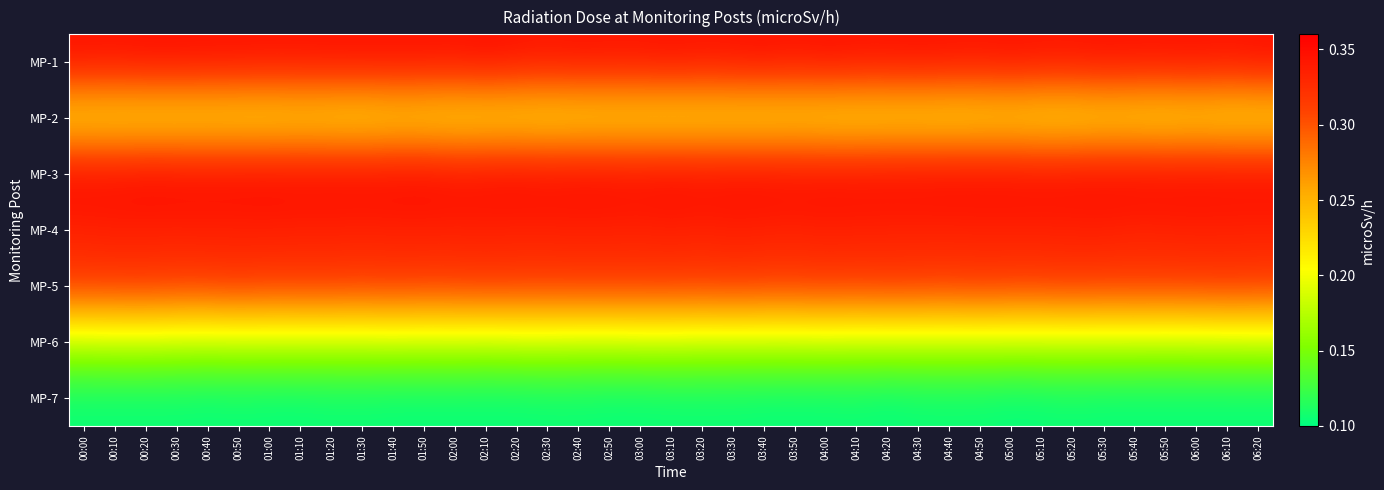

Reading left to right, extract all data points from this chart.

MP-1: 00:00=0.3	00:10=0.3	00:20=0.3	00:30=0.3	00:40=0.3	00:50=0.3	01:00=0.3	01:10=0.3	01:20=0.3	01:30=0.3	01:40=0.3	01:50=0.3	02:00=0.3	02:10=0.3	02:20=0.3	02:30=0.3	02:40=0.3	02:50=0.3	03:00=0.3	03:10=0.3	03:20=0.3	03:30=0.3	03:40=0.3	03:50=0.3	04:00=0.3	04:10=0.3	04:20=0.3	04:30=0.3	04:40=0.3	04:50=0.3	05:00=0.3	05:10=0.3	05:20=0.3	05:30=0.3	05:40=0.3	05:50=0.3	06:00=0.3	06:10=0.3	06:20=0.3
MP-2: 00:00=0.2	00:10=0.2	00:20=0.2	00:30=0.2	00:40=0.2	00:50=0.2	01:00=0.2	01:10=0.2	01:20=0.2	01:30=0.2	01:40=0.2	01:50=0.2	02:00=0.2	02:10=0.2	02:20=0.2	02:30=0.2	02:40=0.2	02:50=0.2	03:00=0.2	03:10=0.2	03:20=0.2	03:30=0.2	03:40=0.2	03:50=0.2	04:00=0.2	04:10=0.2	04:20=0.2	04:30=0.2	04:40=0.2	04:50=0.2	05:00=0.2	05:10=0.2	05:20=0.2	05:30=0.2	05:40=0.2	05:50=0.2	06:00=0.2	06:10=0.2	06:20=0.2
MP-3: 00:00=0.4	00:10=0.4	00:20=0.4	00:30=0.4	00:40=0.4	00:50=0.4	01:00=0.4	01:10=0.4	01:20=0.4	01:30=0.4	01:40=0.4	01:50=0.4	02:00=0.4	02:10=0.4	02:20=0.4	02:30=0.4	02:40=0.4	02:50=0.4	03:00=0.4	03:10=0.4	03:20=0.4	03:30=0.4	03:40=0.4	03:50=0.4	04:00=0.4	04:10=0.4	04:20=0.4	04:30=0.4	04:40=0.4	04:50=0.4	05:00=0.4	05:10=0.4	05:20=0.4	05:30=0.4	05:40=0.4	05:50=0.4	06:00=0.4	06:10=0.4	06:20=0.4
MP-4: 00:00=0.3	00:10=0.3	00:20=0.3	00:30=0.3	00:40=0.3	00:50=0.3	01:00=0.3	01:10=0.3	01:20=0.3	01:30=0.3	01:40=0.3	01:50=0.3	02:00=0.3	02:10=0.3	02:20=0.3	02:30=0.3	02:40=0.3	02:50=0.3	03:00=0.3	03:10=0.3	03:20=0.3	03:30=0.3	03:40=0.3	03:50=0.3	04:00=0.3	04:10=0.3	04:20=0.3	04:30=0.3	04:40=0.3	04:50=0.3	05:00=0.3	05:10=0.3	05:20=0.3	05:30=0.3	05:40=0.3	05:50=0.3	06:00=0.3	06:10=0.3	06:20=0.3
MP-5: 00:00=0.3	00:10=0.3	00:20=0.3	00:30=0.3	00:40=0.3	00:50=0.3	01:00=0.3	01:10=0.3	01:20=0.3	01:30=0.3	01:40=0.3	01:50=0.3	02:00=0.3	02:10=0.3	02:20=0.3	02:30=0.3	02:40=0.3	02:50=0.3	03:00=0.3	03:10=0.3	03:20=0.3	03:30=0.3	03:40=0.3	03:50=0.3	04:00=0.3	04:10=0.3	04:20=0.3	04:30=0.3	04:40=0.3	04:50=0.3	05:00=0.3	05:10=0.3	05:20=0.3	05:30=0.3	05:40=0.3	05:50=0.3	06:00=0.3	06:10=0.3	06:20=0.3
MP-6: 00:00=0.2	00:10=0.2	00:20=0.2	00:30=0.2	00:40=0.2	00:50=0.2	01:00=0.2	01:10=0.2	01:20=0.2	01:30=0.2	01:40=0.2	01:50=0.2	02:00=0.2	02:10=0.2	02:20=0.2	02:30=0.2	02:40=0.2	02:50=0.2	03:00=0.2	03:10=0.2	03:20=0.2	03:30=0.2	03:40=0.2	03:50=0.2	04:00=0.2	04:10=0.2	04:20=0.2	04:30=0.2	04:40=0.2	04:50=0.2	05:00=0.2	05:10=0.2	05:20=0.2	05:30=0.2	05:40=0.2	05:50=0.2	06:00=0.2	06:10=0.2	06:20=0.2
MP-7: 00:00=0.1	00:10=0.1	00:20=0.1	00:30=0.1	00:40=0.1	00:50=0.1	01:00=0.1	01:10=0.1	01:20=0.1	01:30=0.1	01:40=0.1	01:50=0.1	02:00=0.1	02:10=0.1	02:20=0.1	02:30=0.1	02:40=0.1	02:50=0.1	03:00=0.1	03:10=0.1	03:20=0.1	03:30=0.1	03:40=0.1	03:50=0.1	04:00=0.1	04:10=0.1	04:20=0.1	04:30=0.1	04:40=0.1	04:50=0.1	05:00=0.1	05:10=0.1	05:20=0.1	05:30=0.1	05:40=0.1	05:50=0.1	06:00=0.1	06:10=0.1	06:20=0.1